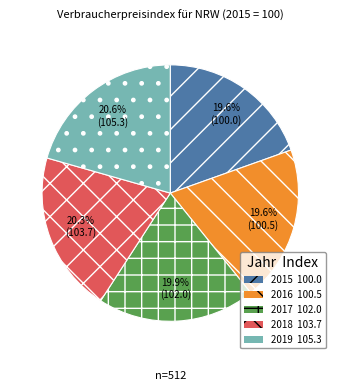

What percentage is the 2016 slice, to the nearest percent?

20%